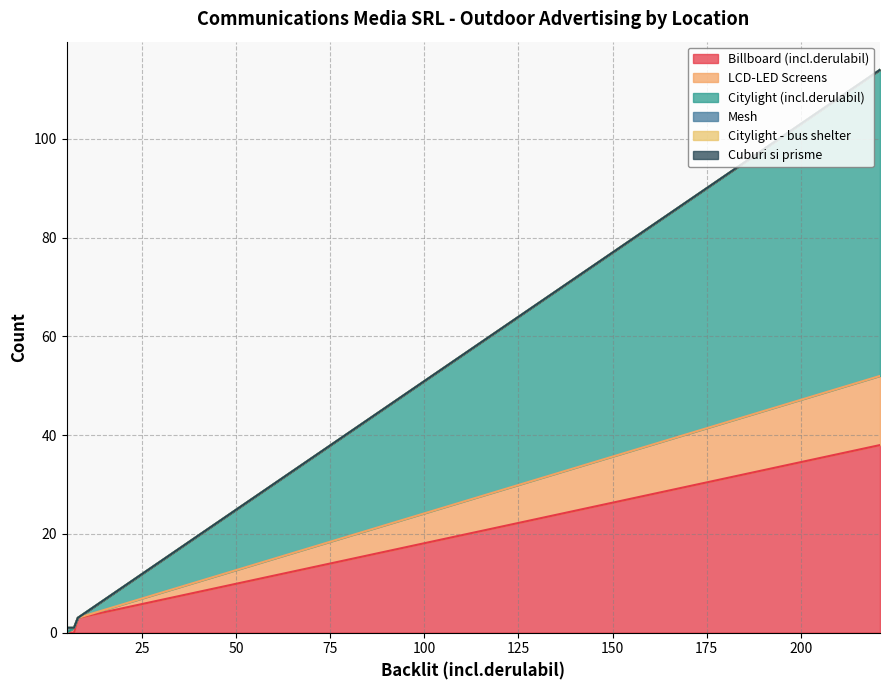

Rank the series at 221 from highest to lowest value.

Citylight (incl.derulabil), Billboard (incl.derulabil), LCD-LED Screens, Mesh, Citylight - bus shelter, Cuburi si prisme